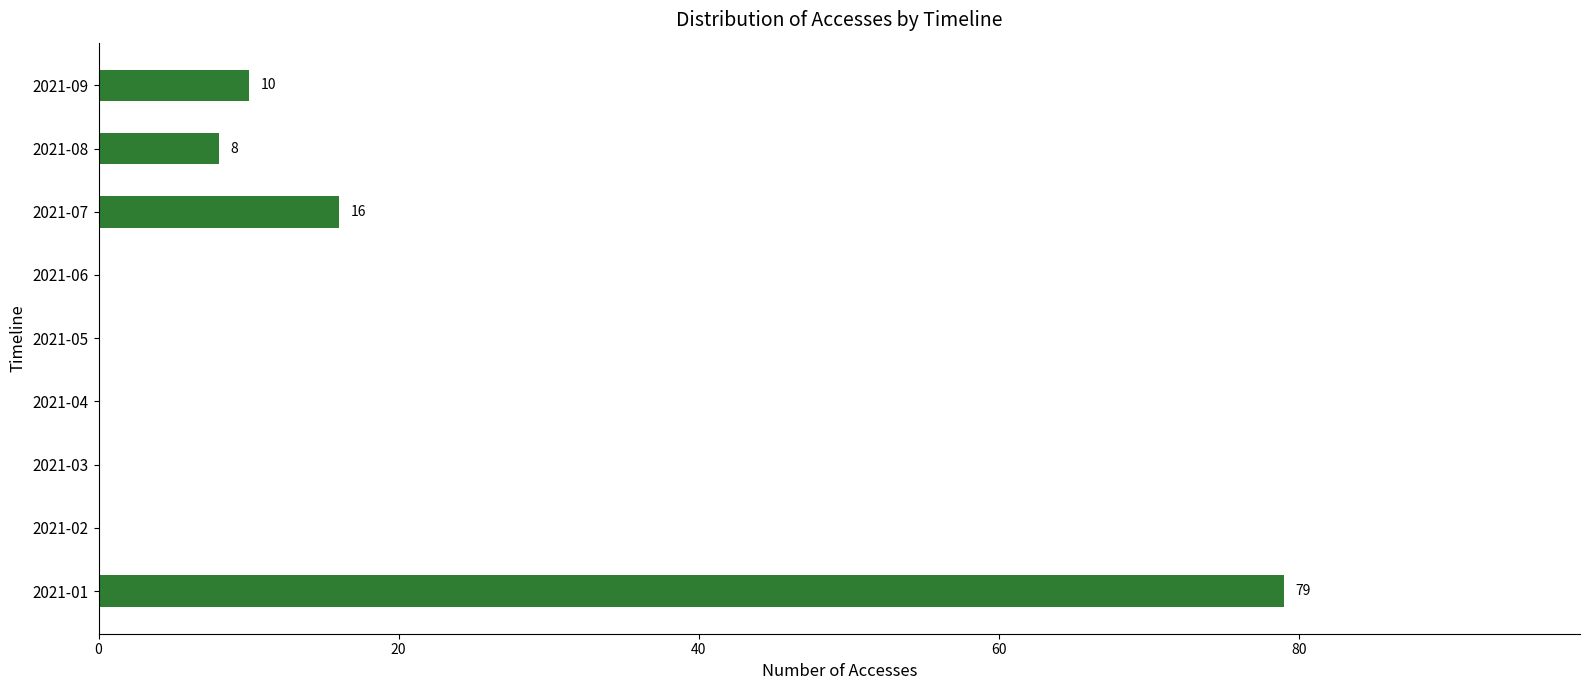

What is the greatest value displayed?

79